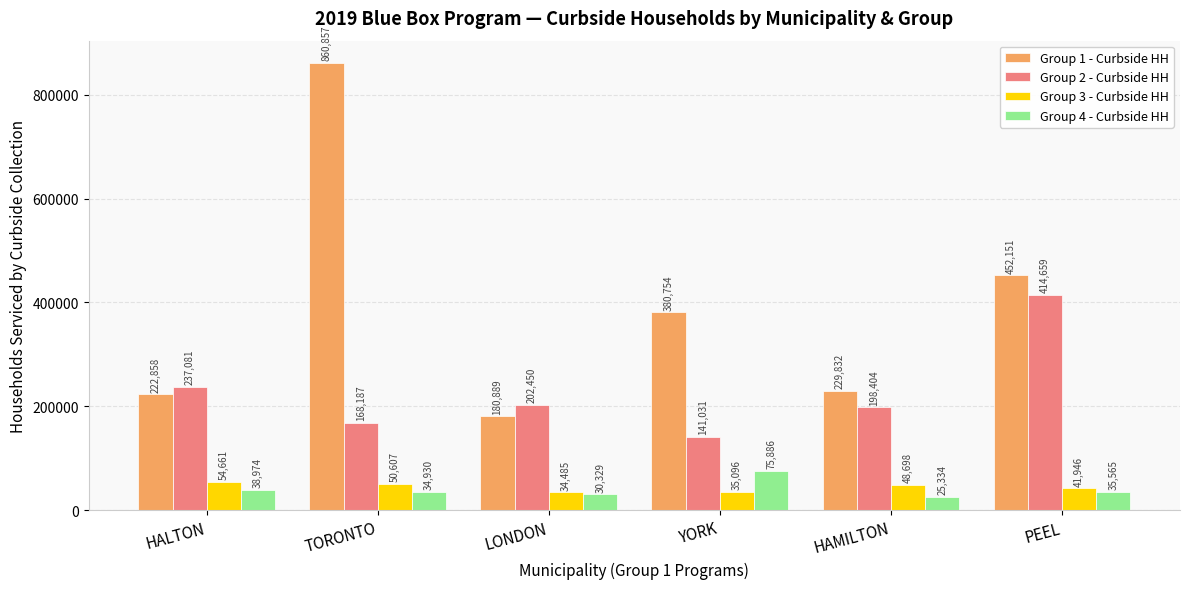

Reading left to right, transcribe all the data shown in this chart.

Group 1 - Curbside HH: HALTON=222858	TORONTO=860857	LONDON=180889	YORK=380754	HAMILTON=229832	PEEL=452151
Group 2 - Curbside HH: HALTON=237081	TORONTO=168187	LONDON=202450	YORK=141031	HAMILTON=198404	PEEL=414659
Group 3 - Curbside HH: HALTON=54661	TORONTO=50607	LONDON=34485	YORK=35096	HAMILTON=48698	PEEL=41946
Group 4 - Curbside HH: HALTON=38974	TORONTO=34930	LONDON=30329	YORK=75886	HAMILTON=25334	PEEL=35565